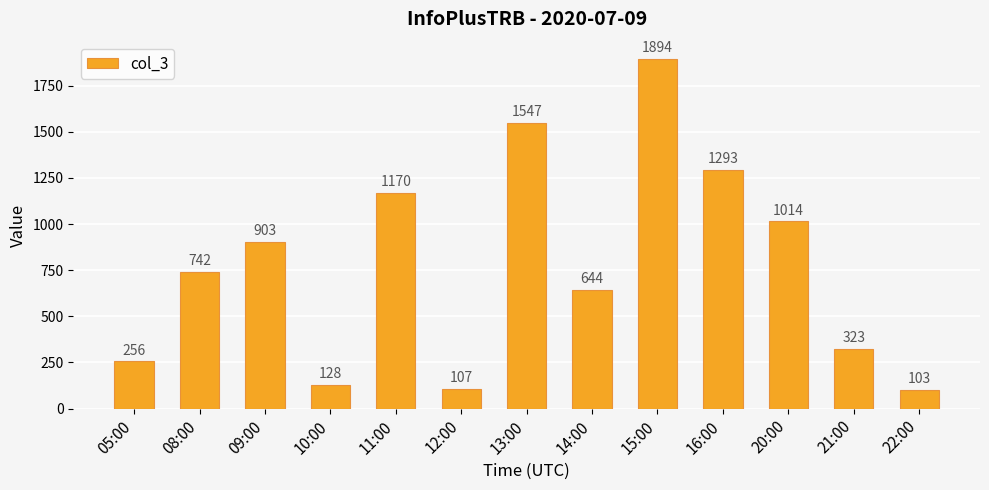

What is the difference between the second highest and minimum values?

1444